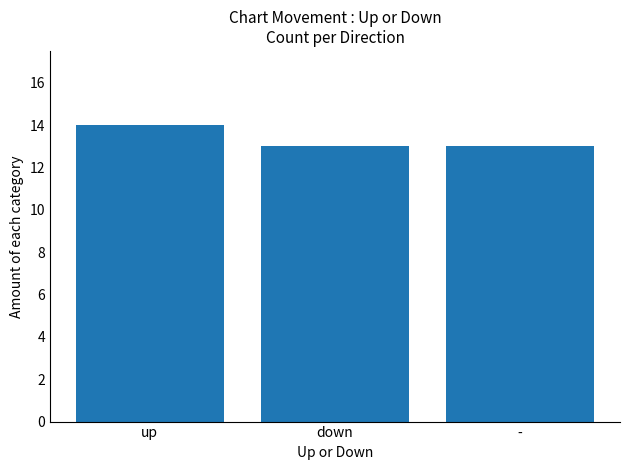

The value at up is 22. True or false?

False